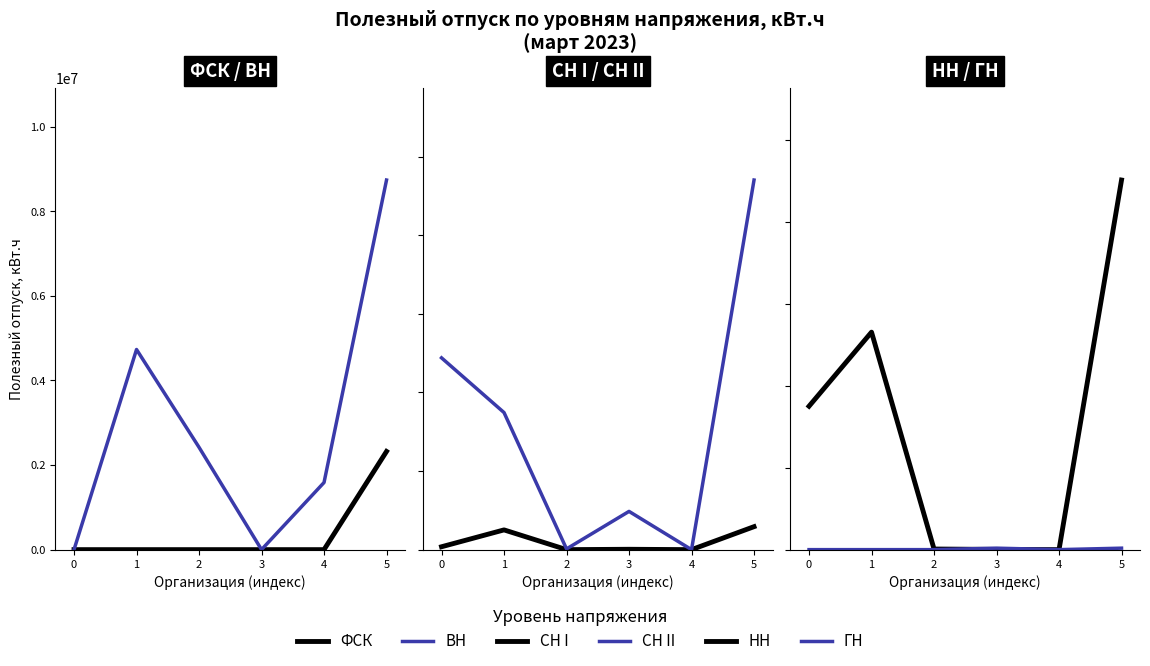

Which has a higher value, 1 or 2?

1